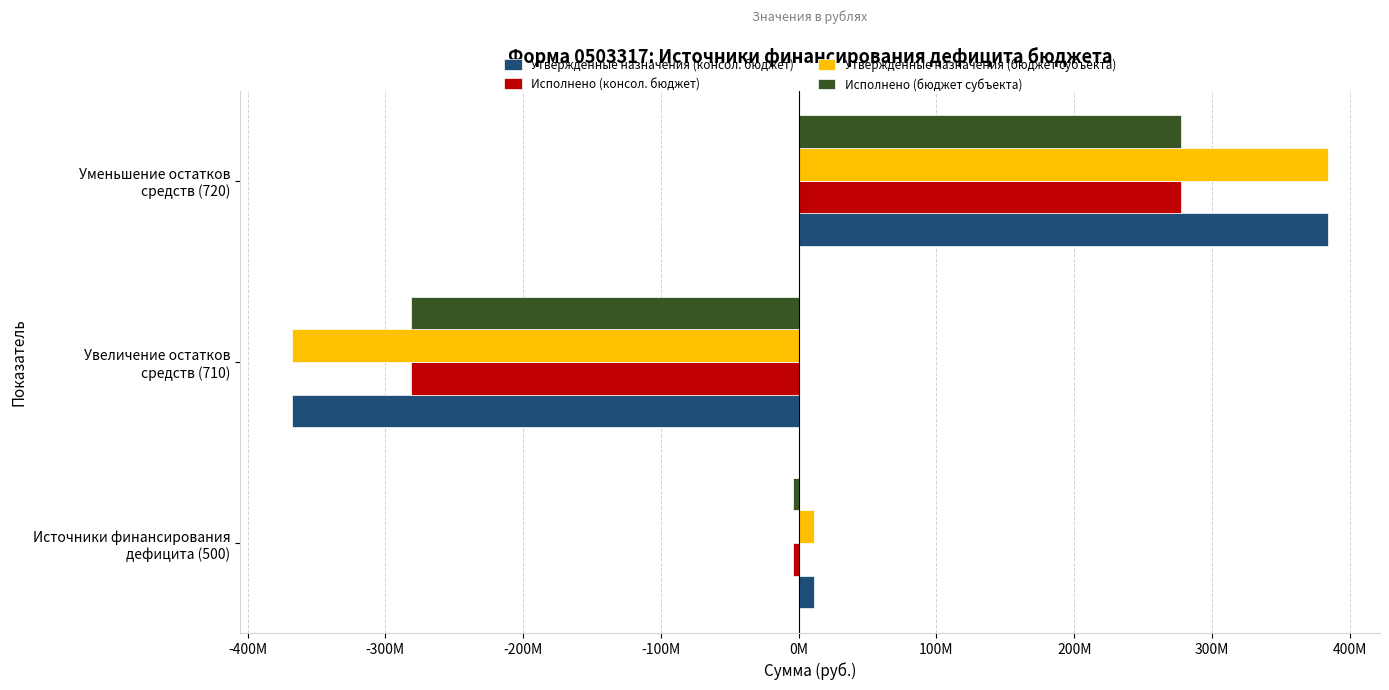

What are all the series names shown in the legend?

Утвержденные назначения (консол. бюджет), Исполнено (консол. бюджет), Утвержденные назначения (бюджет субъекта), Исполнено (бюджет субъекта)